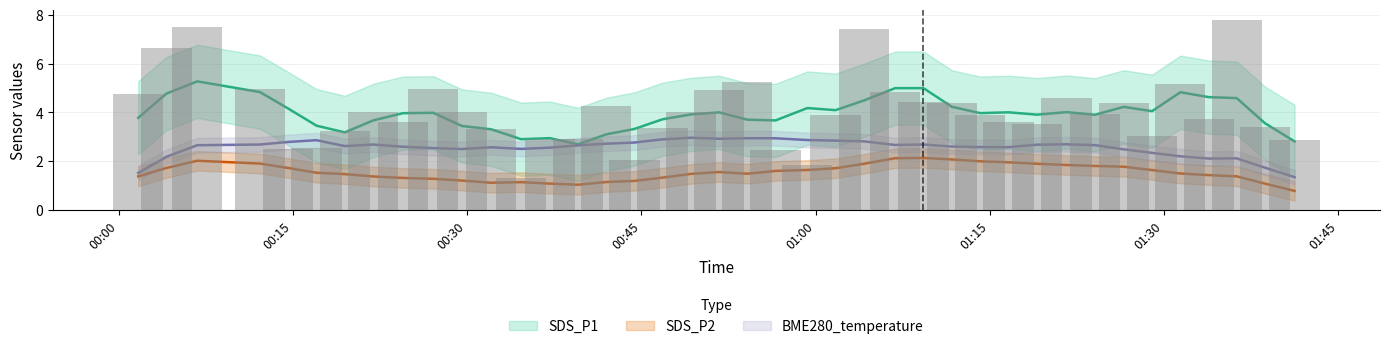

How many values in the BME280_temperature series exceed 2?

38